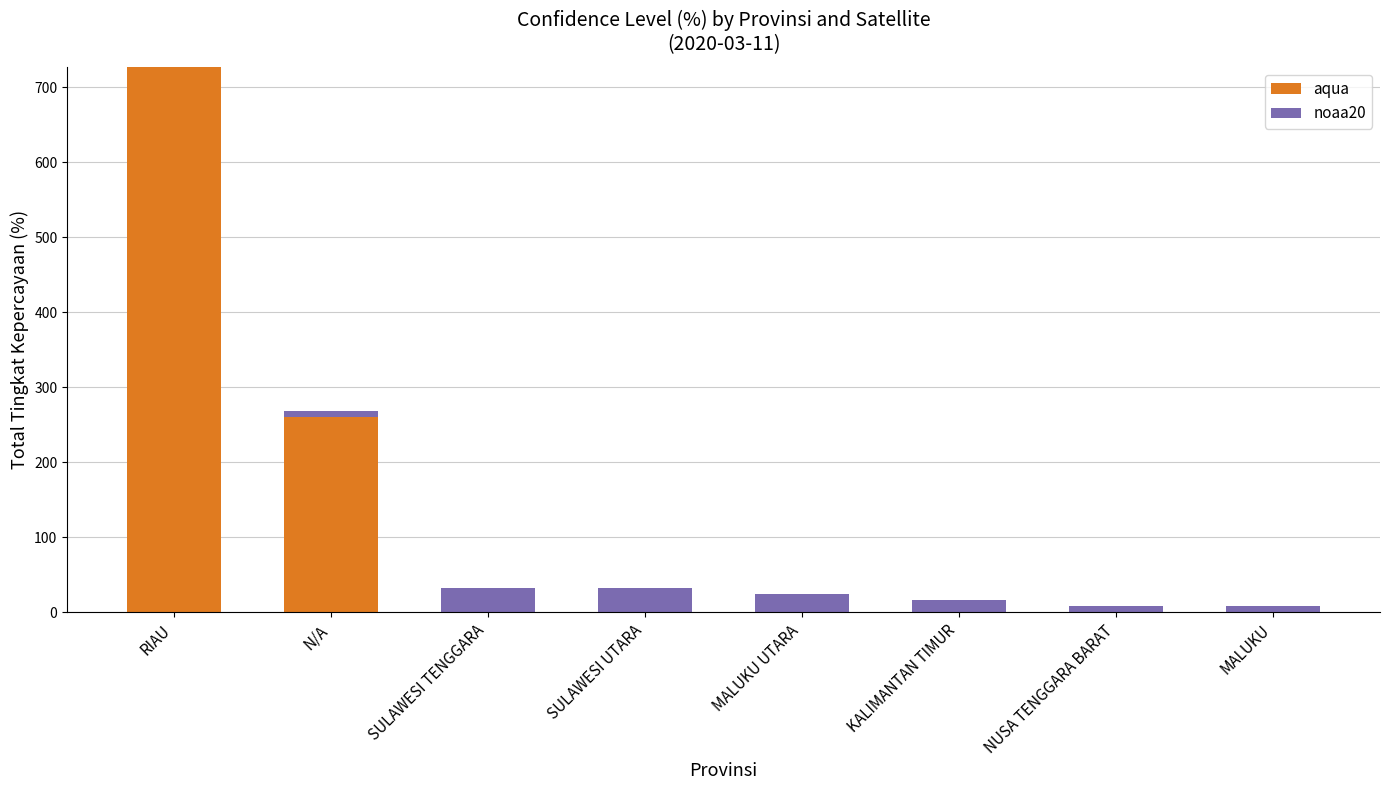

Count the number of categories in the chart.

8